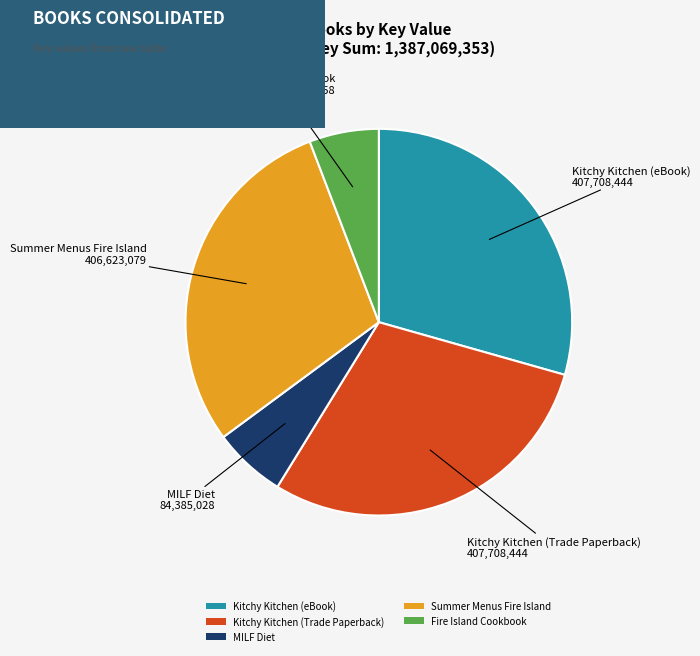

Does any single category account for the majority?

No